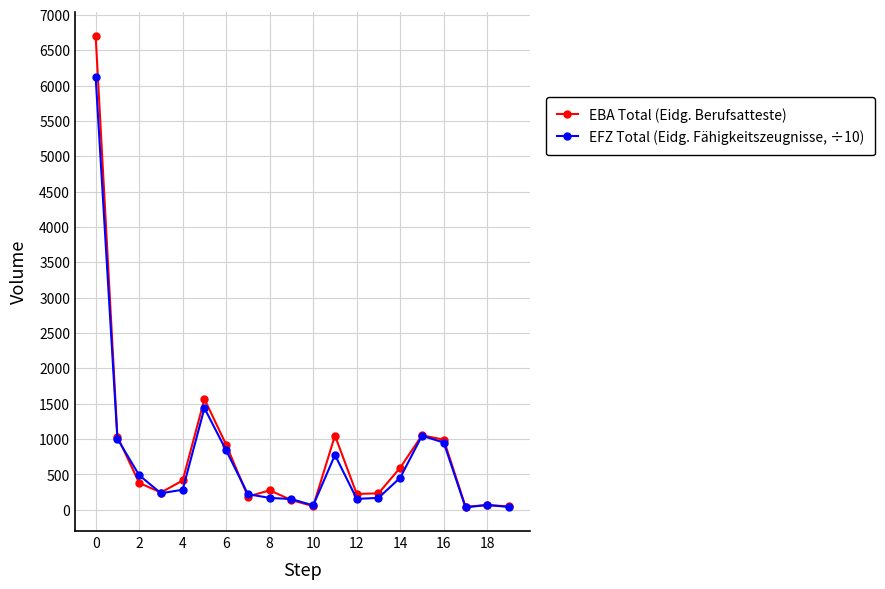

List the series in order of their overall mean, highest first.

EBA Total (Eidg. Berufsatteste), EFZ Total (Eidg. Fähigkeitszeugnisse, ÷10)